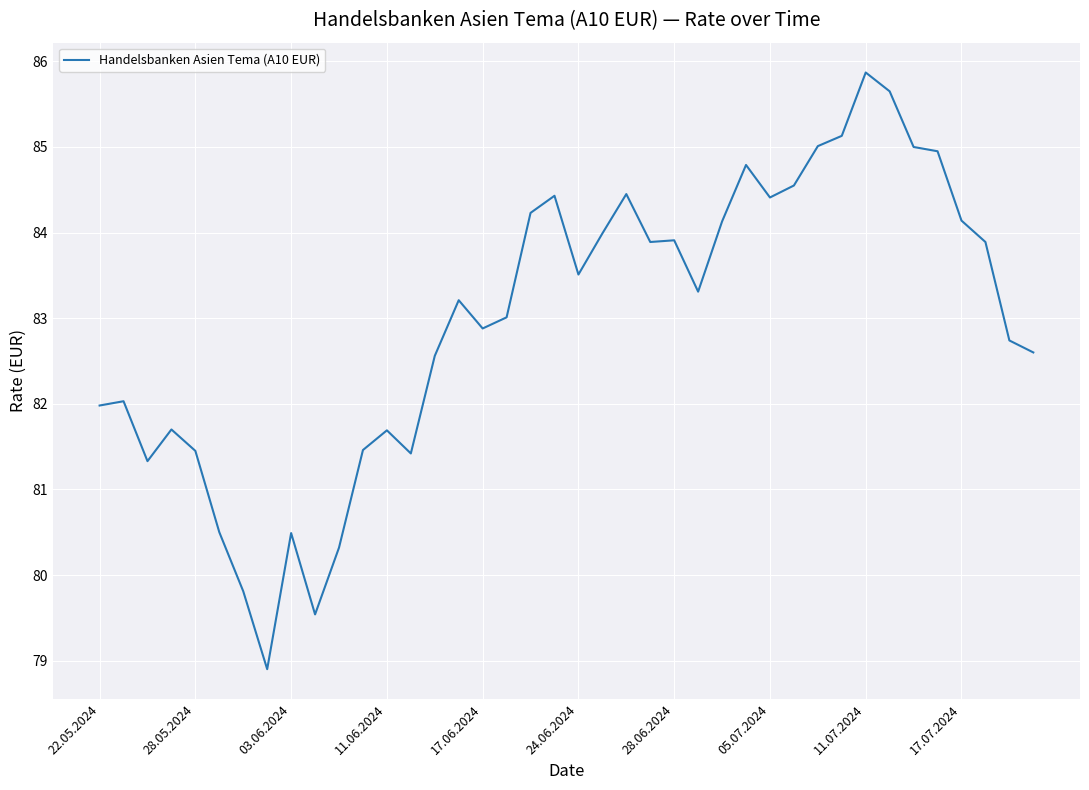

What is the maximum value shown in the chart?

85.9